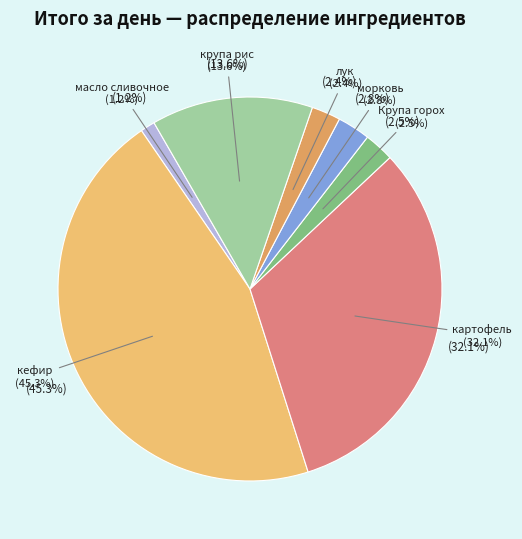

True or false: масло сливочное accounts for 11% of the total.

False